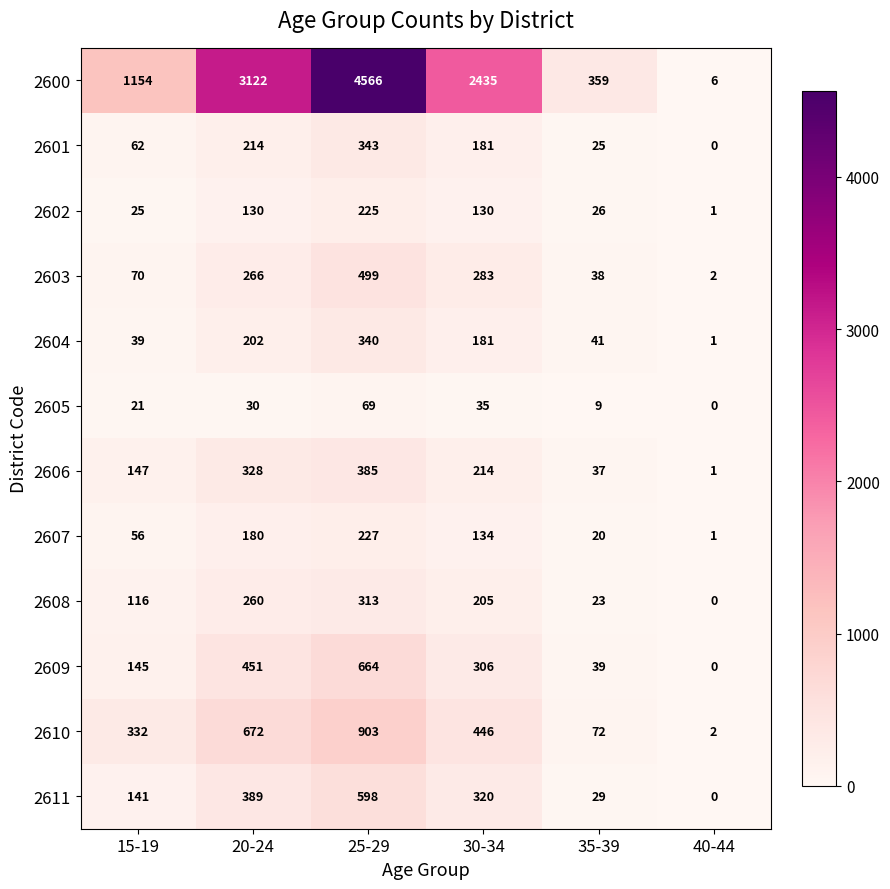

At which label is 2610 closest to 452?

30-34